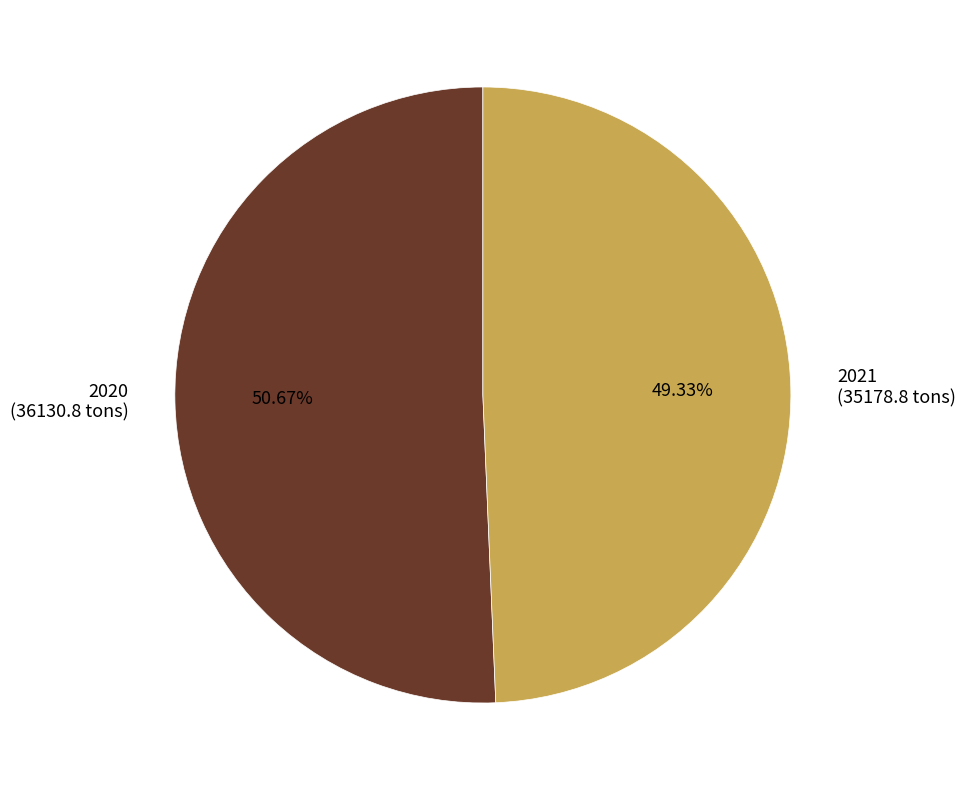

Between 2020 (36130.8 tons) and 2021 (35178.8 tons), which is larger?

2020 (36130.8 tons)